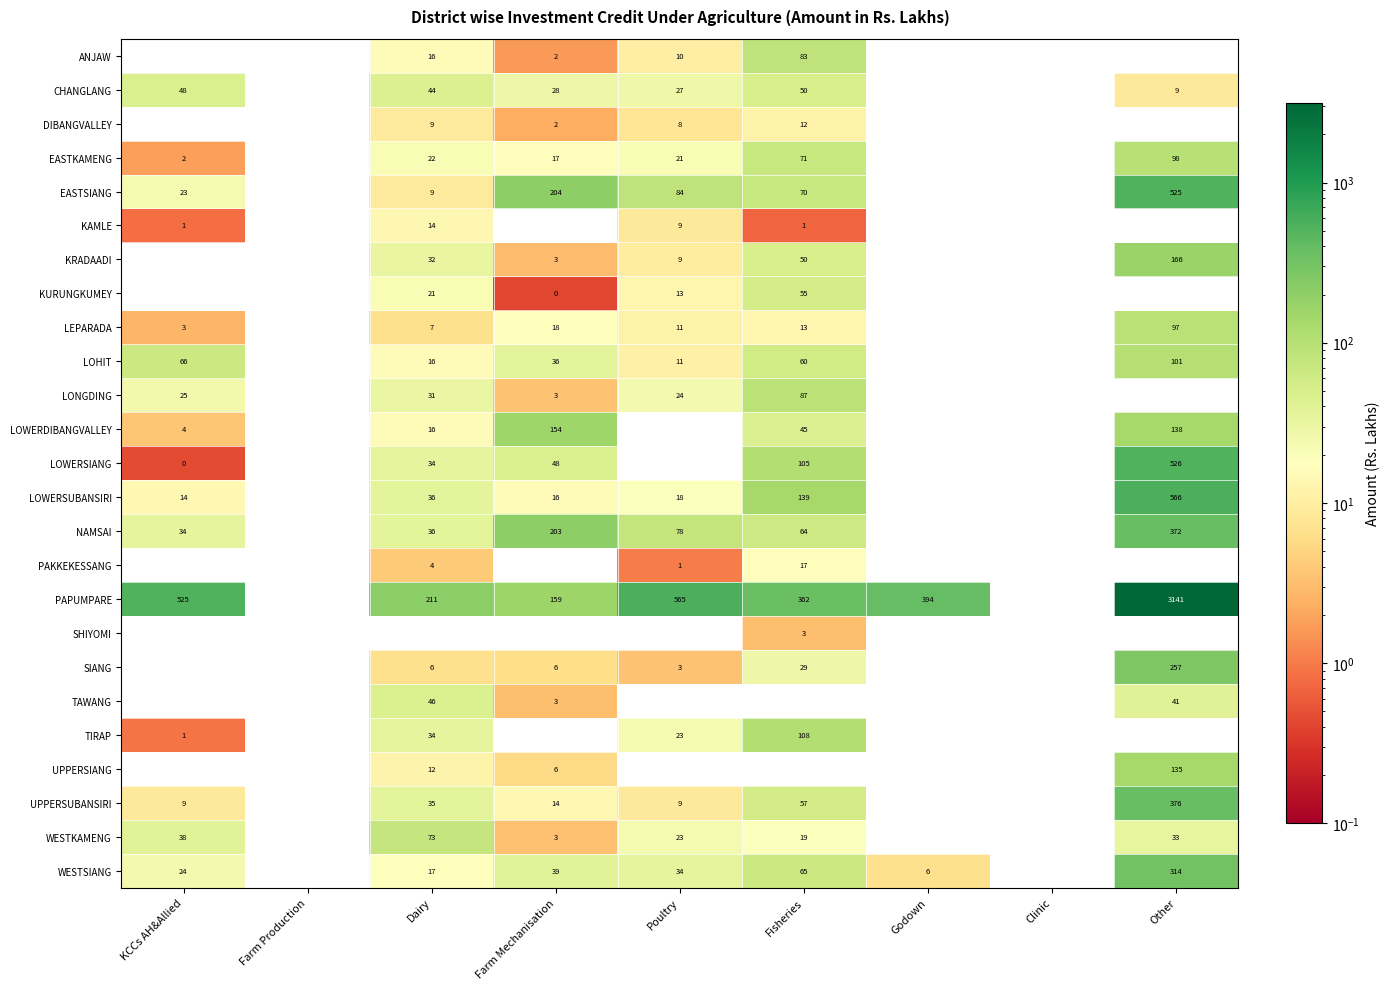

Is the value of EASTKAMENG at Other greater than the value of SIANG at Dairy?

Yes